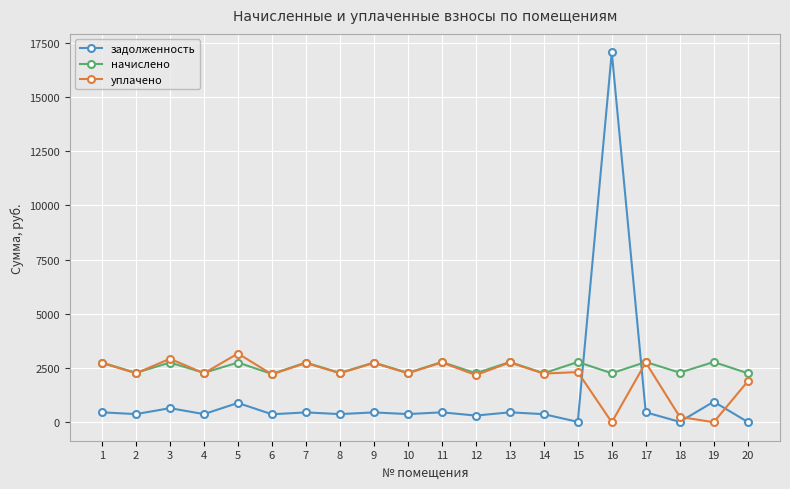

What is the difference between the начислено values at 19 and 12?

517.1